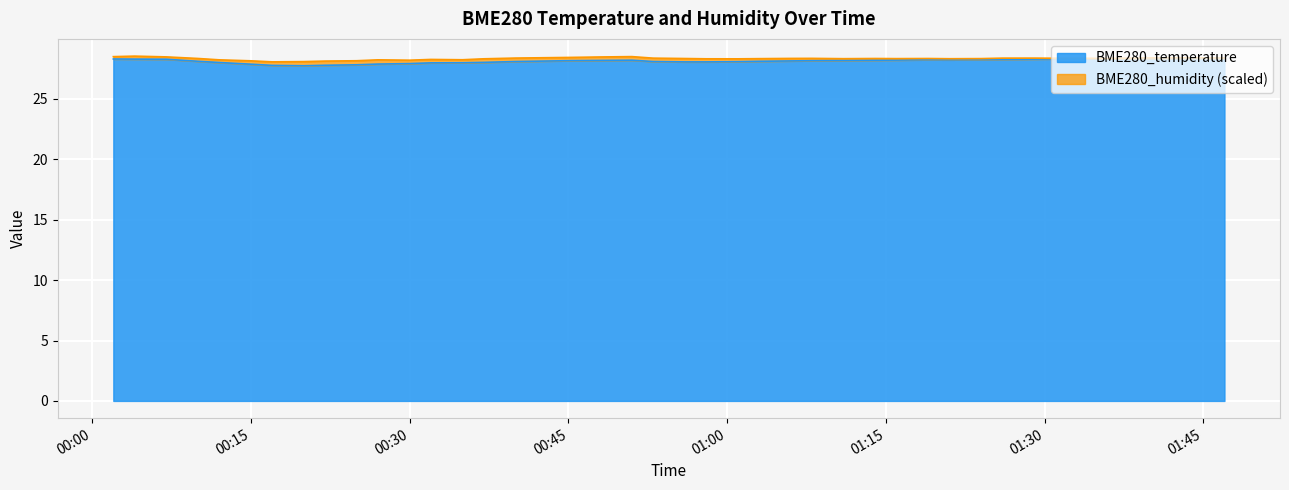

Where does the data first go above 28?

2023/01/03 00:02